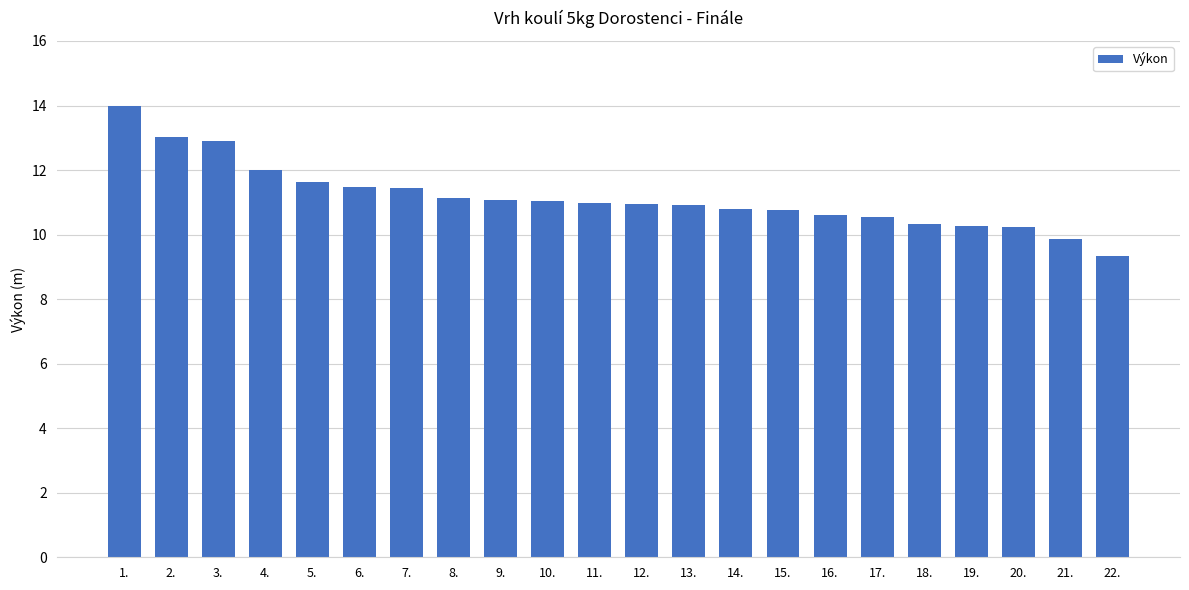

What value does the data have at 6.?

11.5